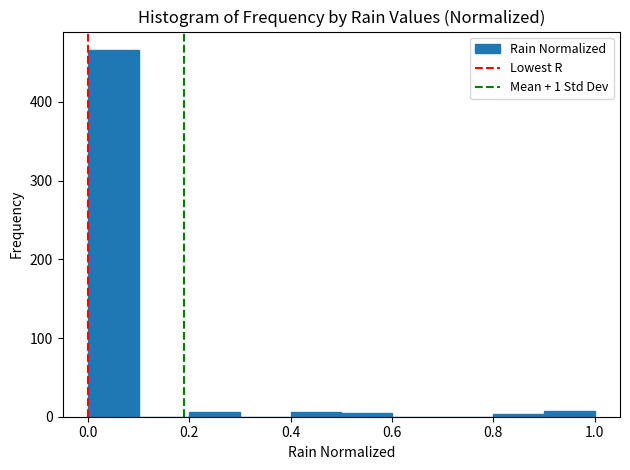

What is the height of the bar covering 0.0 to 0.1 on the x-axis? The values are not printed on the chart, so give them approximately, as read against the axis.

470